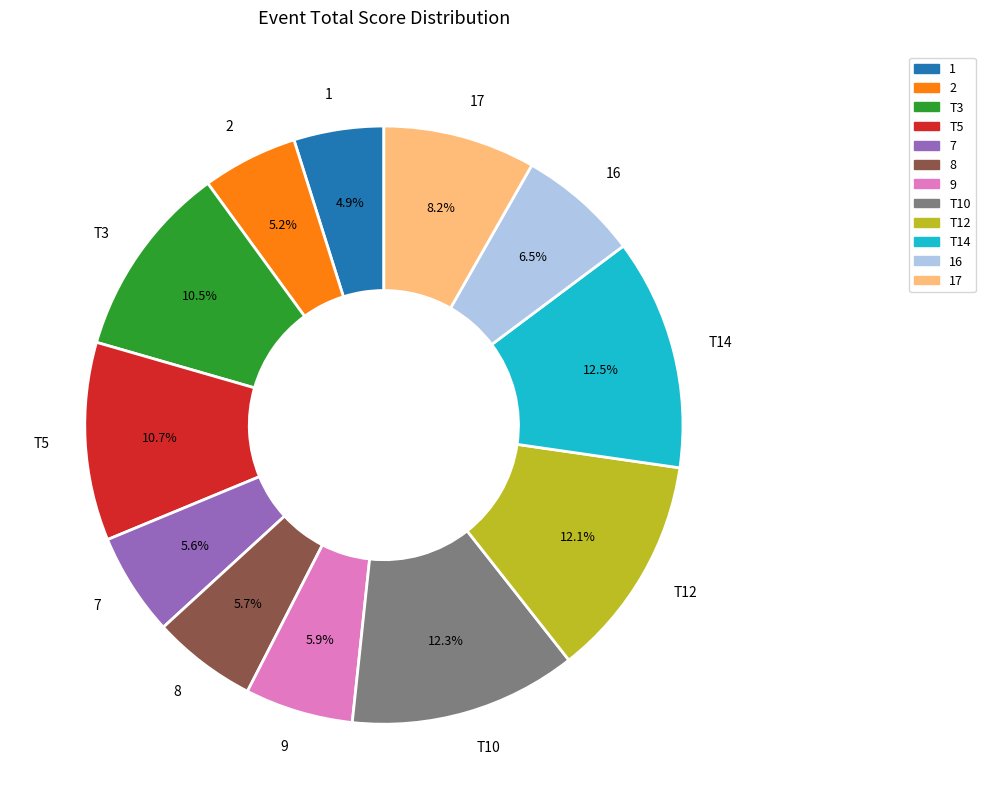

To the nearest percent, what is the combined percentage of T3 and T12?

23%